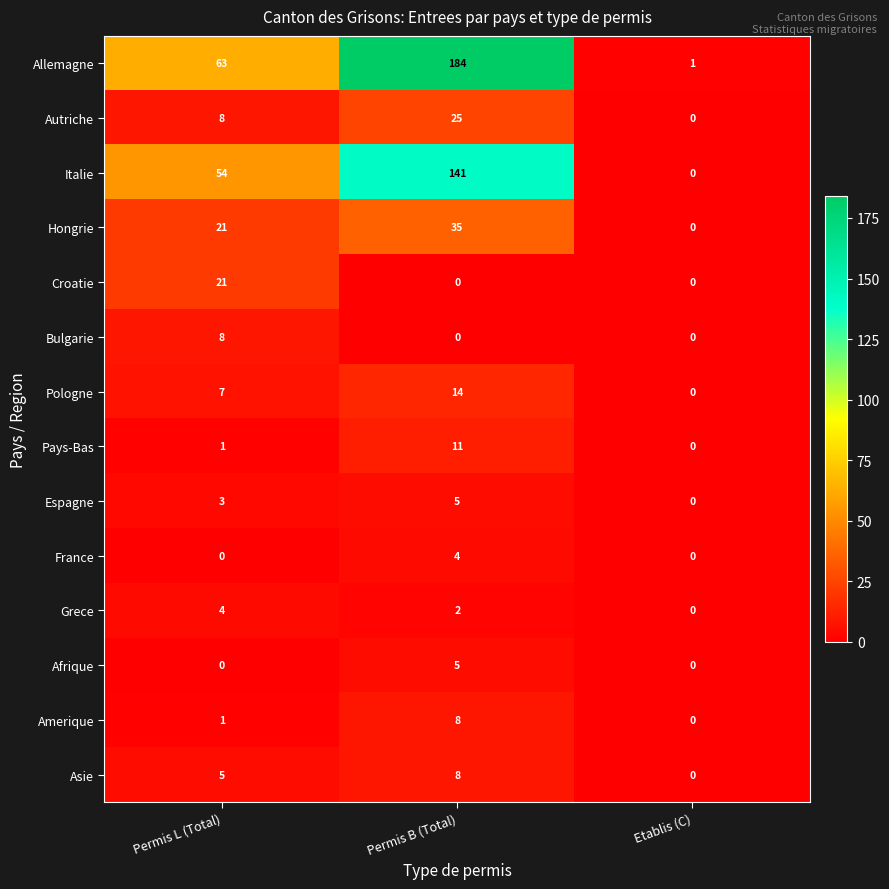

At which label does Bulgarie reach its peak?

Permis L (Total)